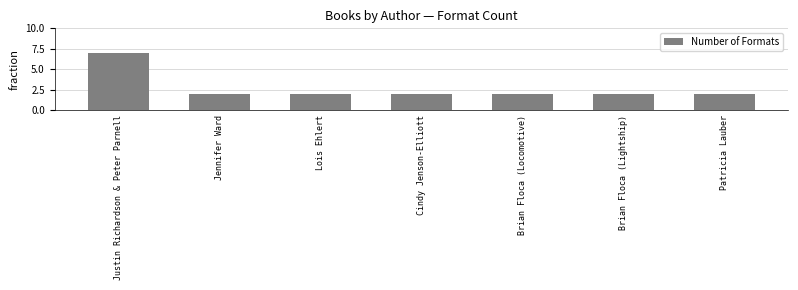

Which has a higher value, Justin Richardson & Peter Parnell or Cindy Jenson-Elliott?

Justin Richardson & Peter Parnell